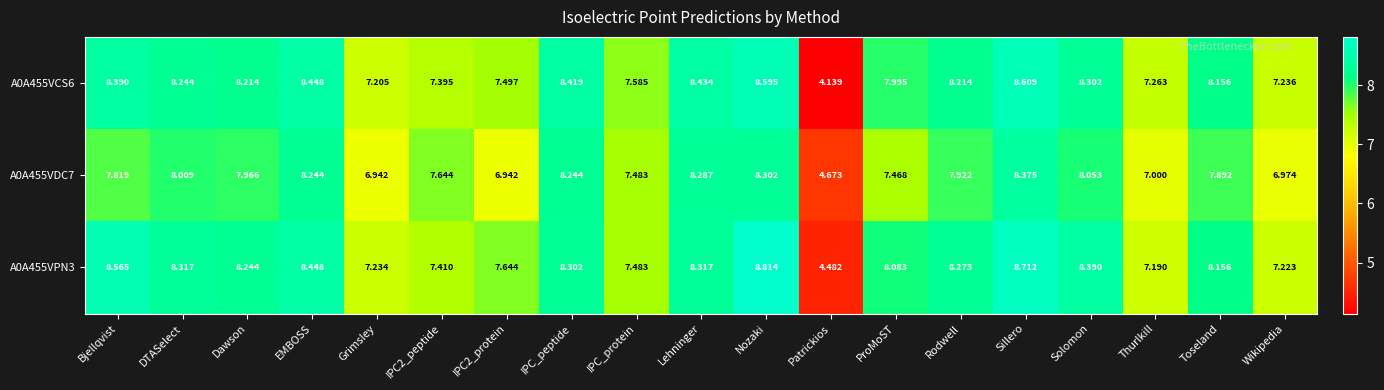

Count the number of data series in this chart.

3